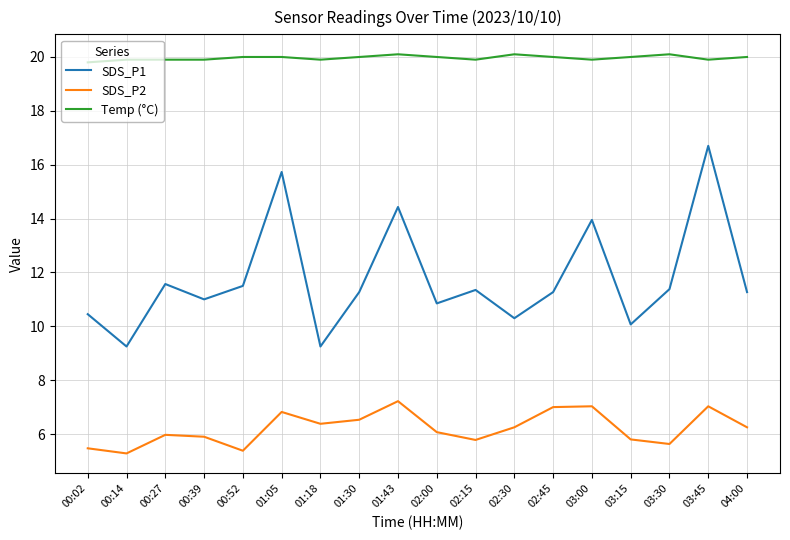

What value does the Temp (°C) series have at 00:02?

19.8